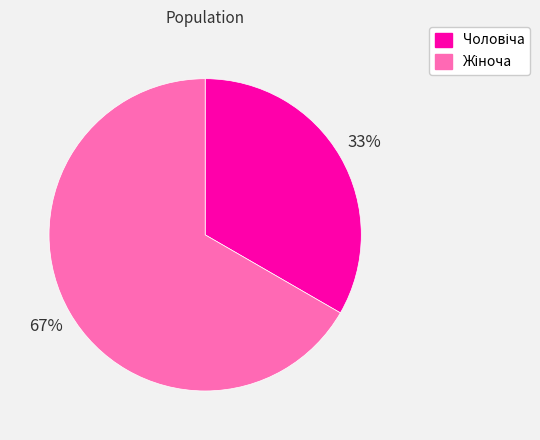

To the nearest percent, what is the average slice percentage?

50%